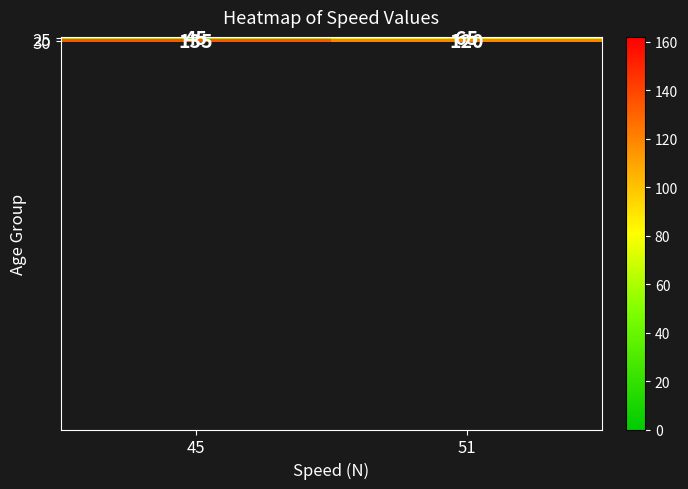

At how many categories does at least one series exceed 85?

2